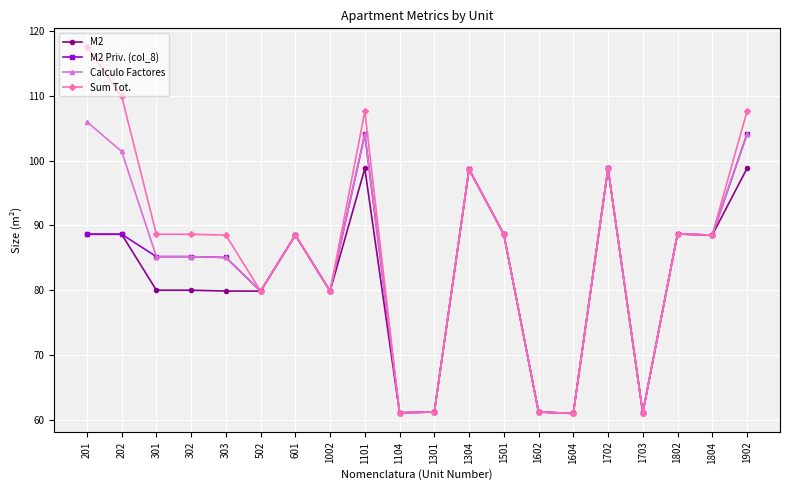

Rank the series by their average value, from highest to lowest.

Sum Tot., Calculo Factores, M2 Priv. (col_8), M2